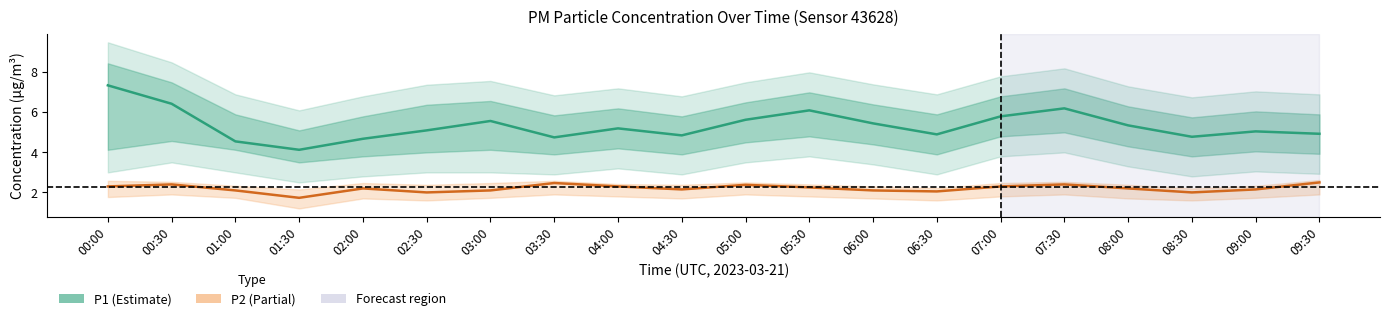

The P1 series shows 4.5 at 01:00. True or false?

True